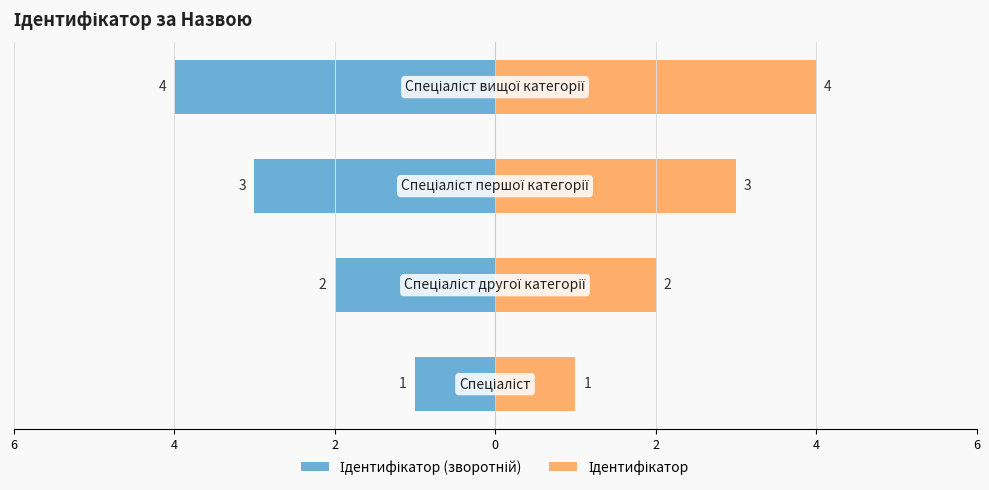

How many distinct data groups are displayed?

2